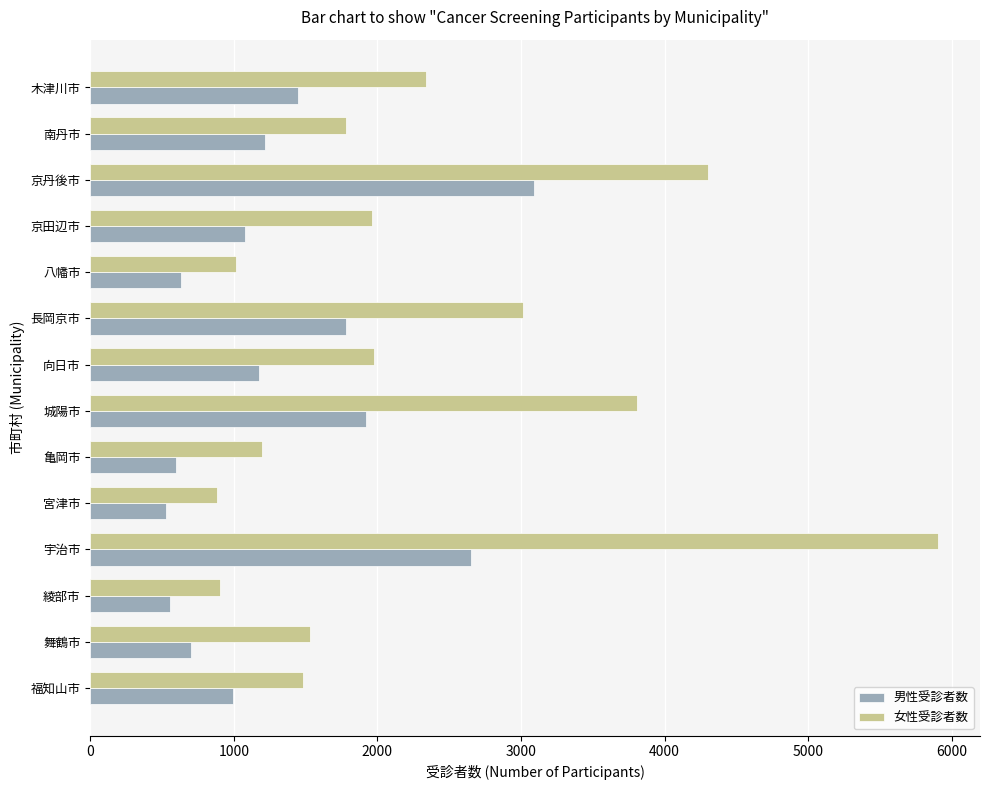

Which series has the largest total across all categories?

女性受診者数